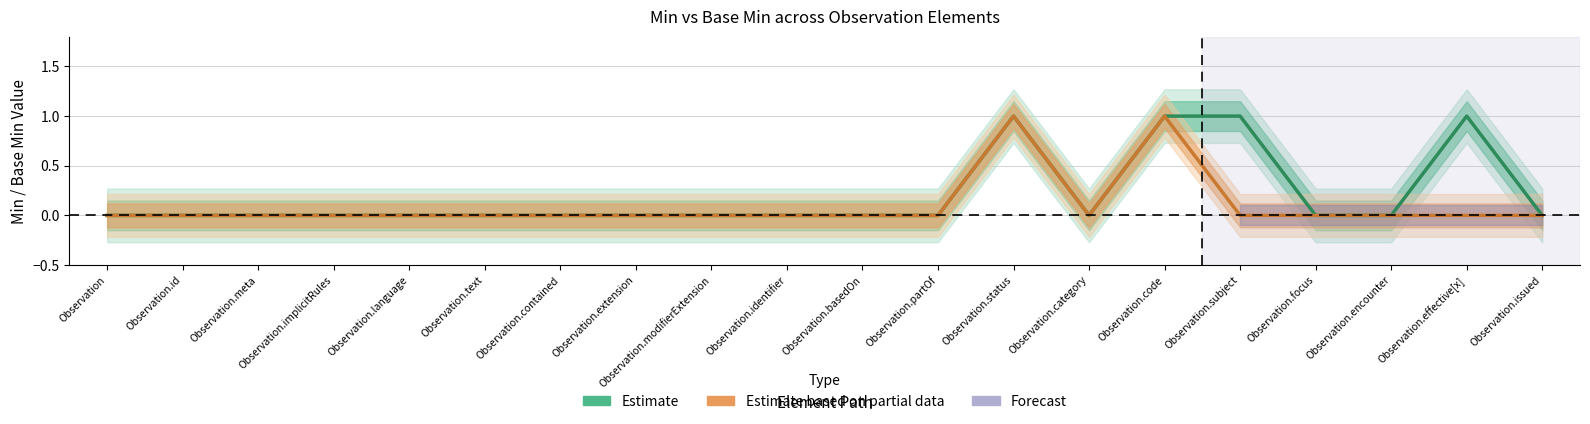

The Estimate based on partial data series shows -1 at Observation.category. True or false?

False